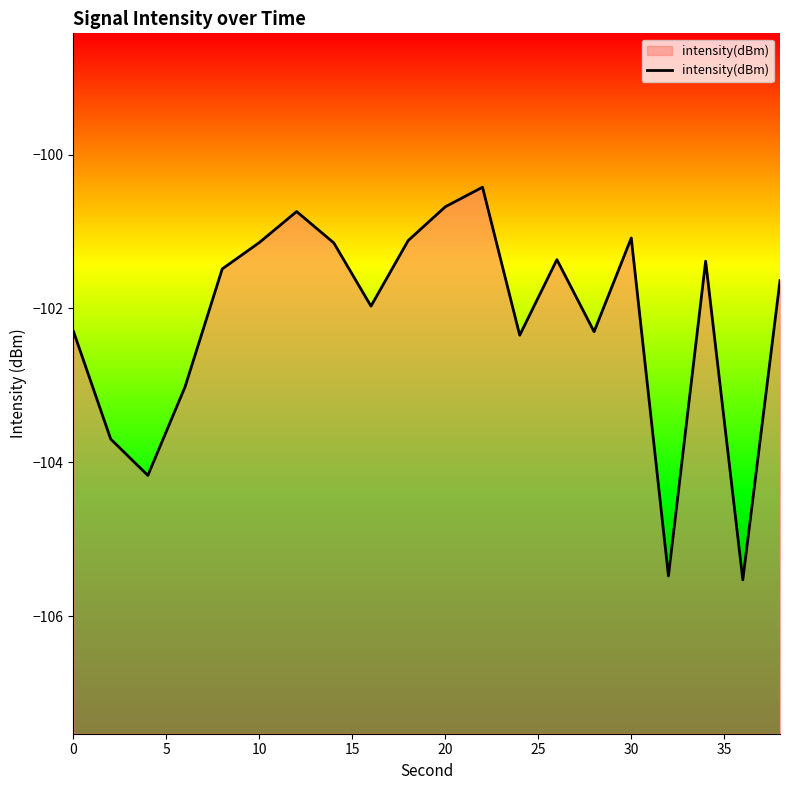

How many data points are above -101?

3